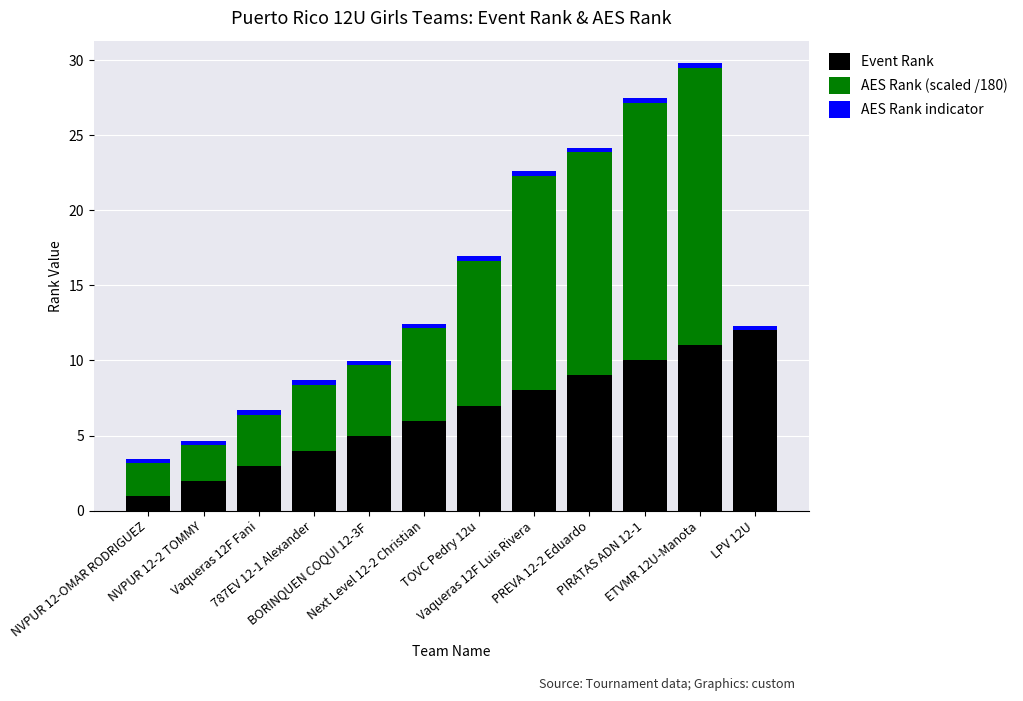

What is the maximum value for Event Rank?

12.0